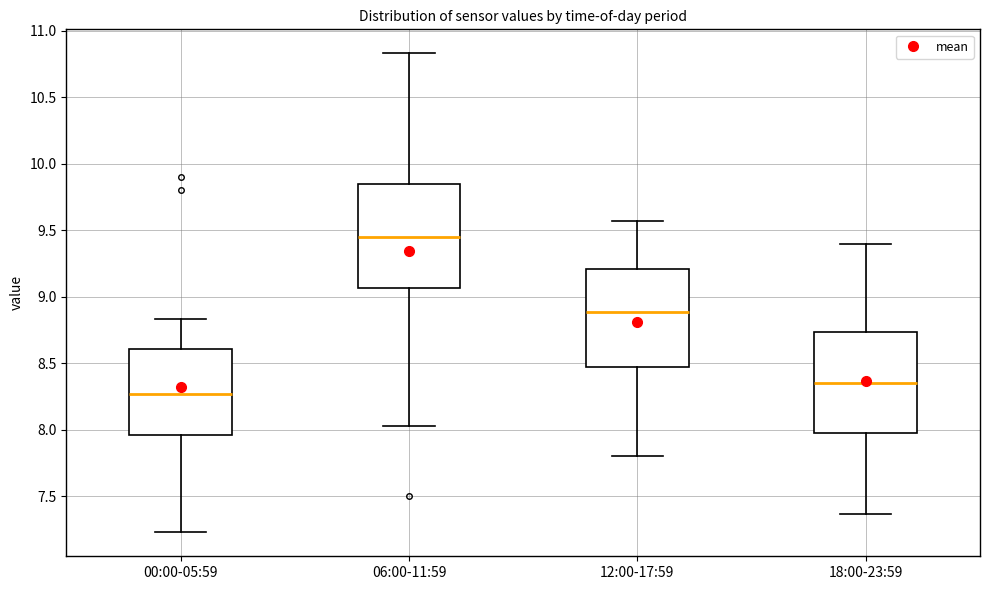

Where does the median line of the box for 00:00-05:59 sit on the y-axis? The values are not printed on the chart, so give them approximately, as read against the axis.

8.25